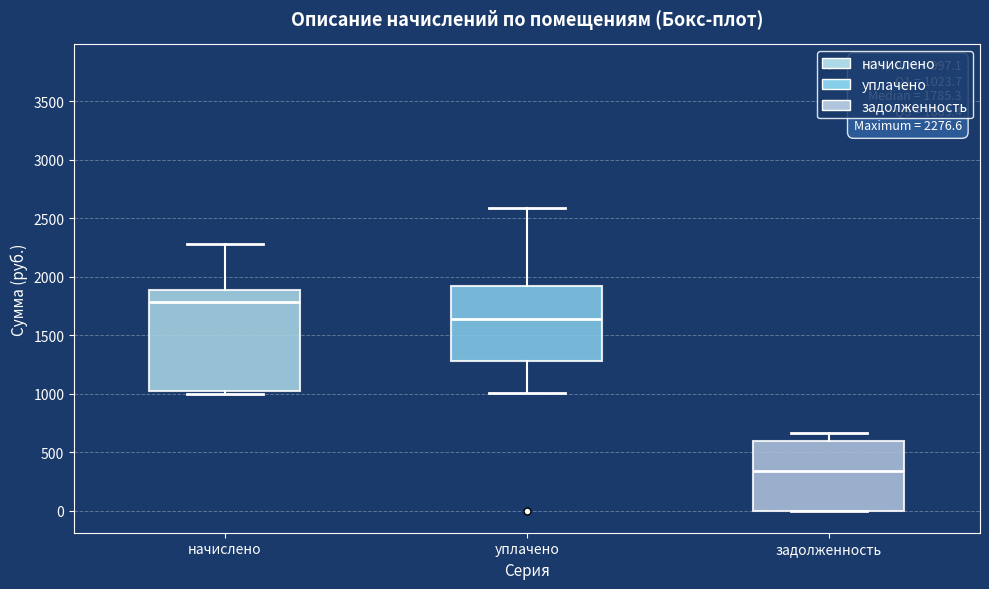

Which box has the lowest median line?

задолженность